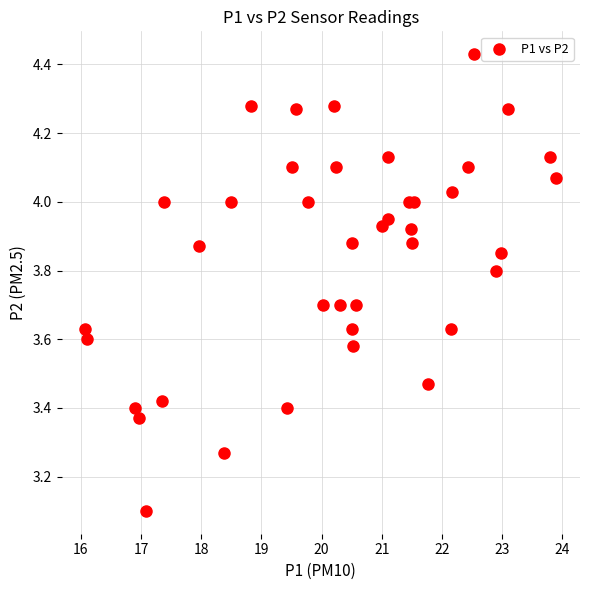

What Y value in the scatter plot is closest to 3?

3.1